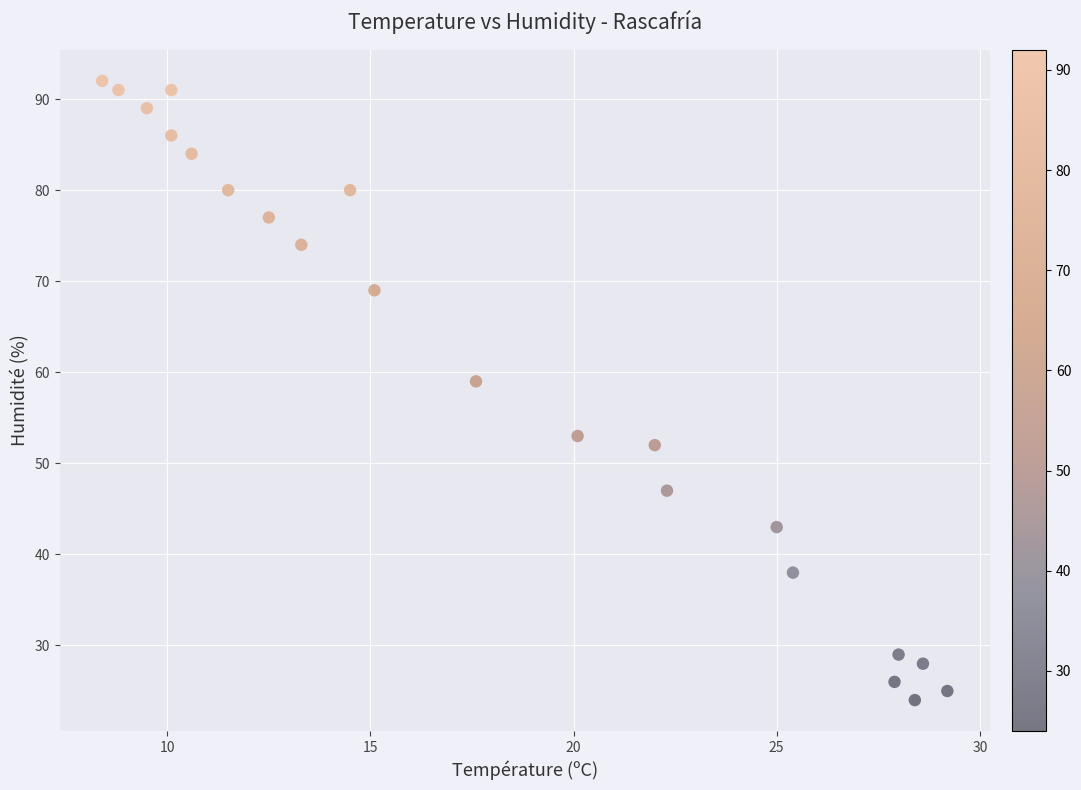

What is the range of Y values (max minus min)?

68